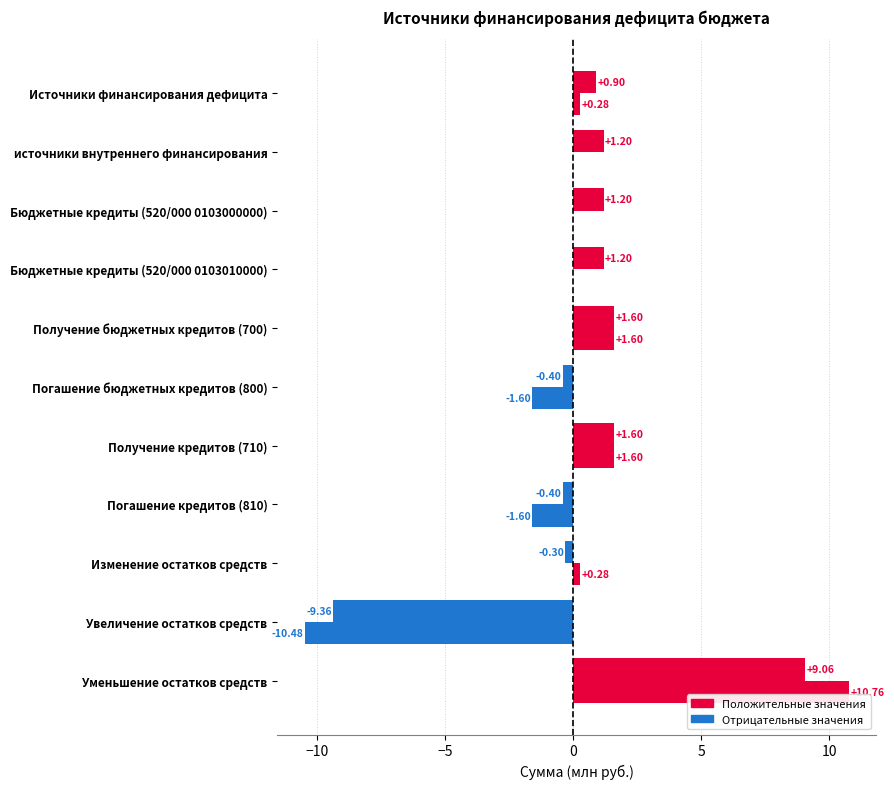

How many data points does each series have?

11